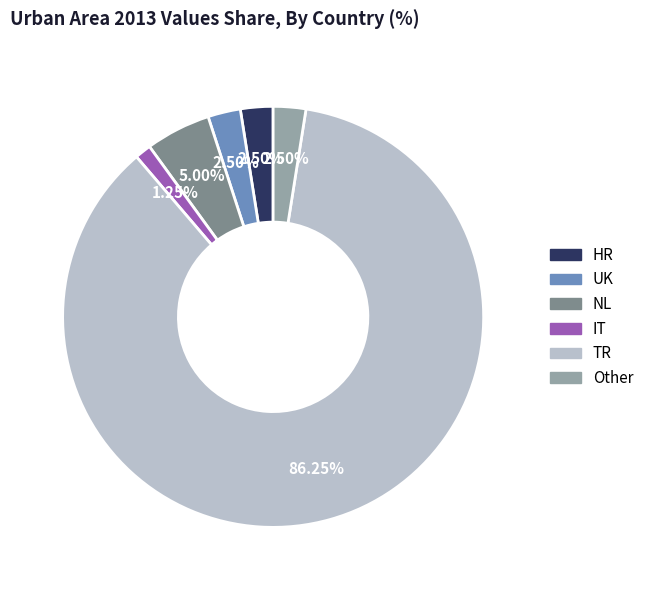

Does any single category account for the majority?

Yes